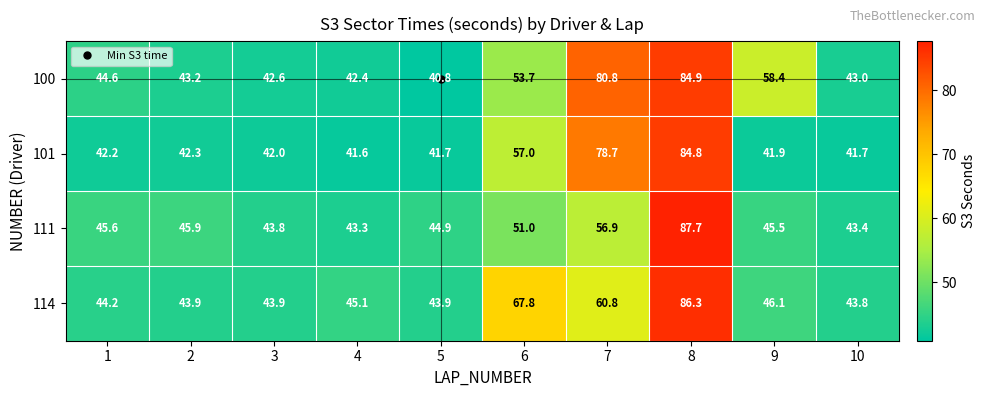

How many series are shown in this chart?

4